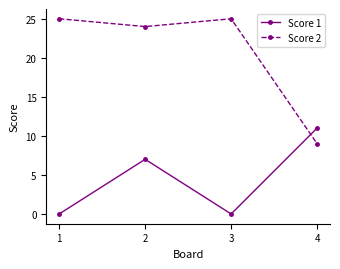

What is the sum of the Score 2 values at 1 and 3?

50